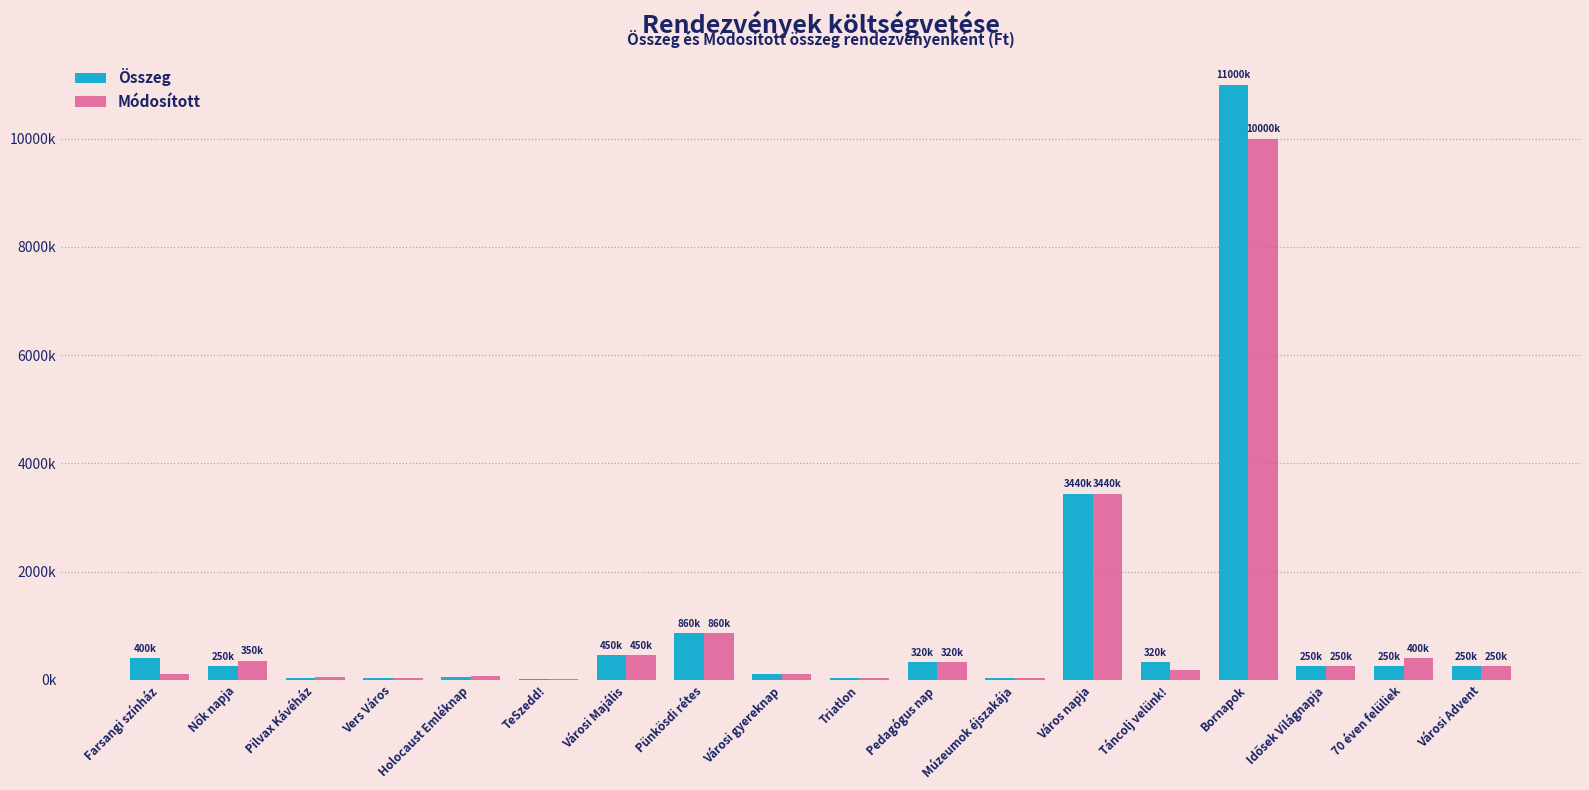

What is the value of the Módosított bar at the 16th from the left?

250000